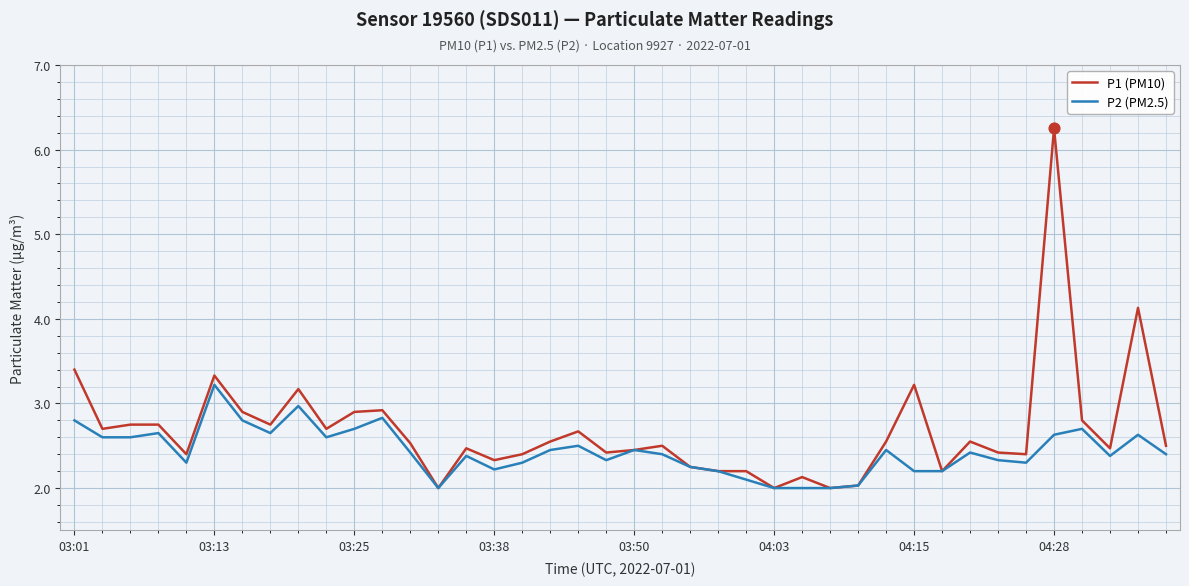

At how many categories does at least one series exceed 4?

2